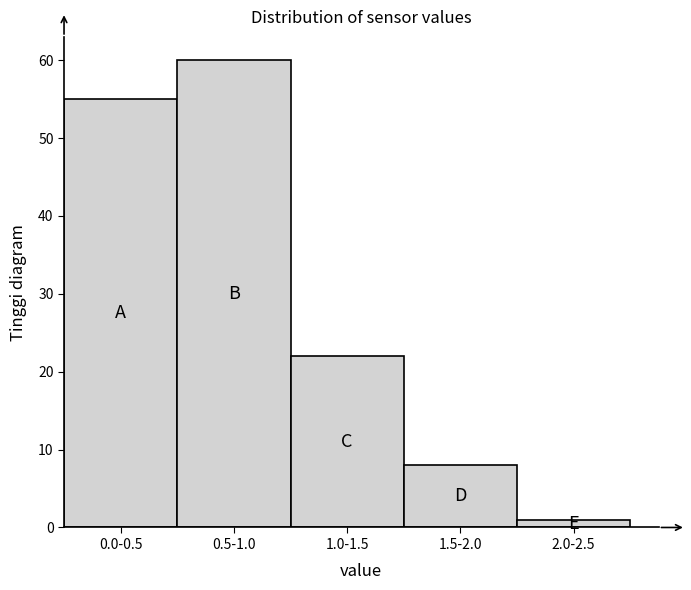

Reading left to right, what are all the values shown in this chart?

55	60	22	8	1